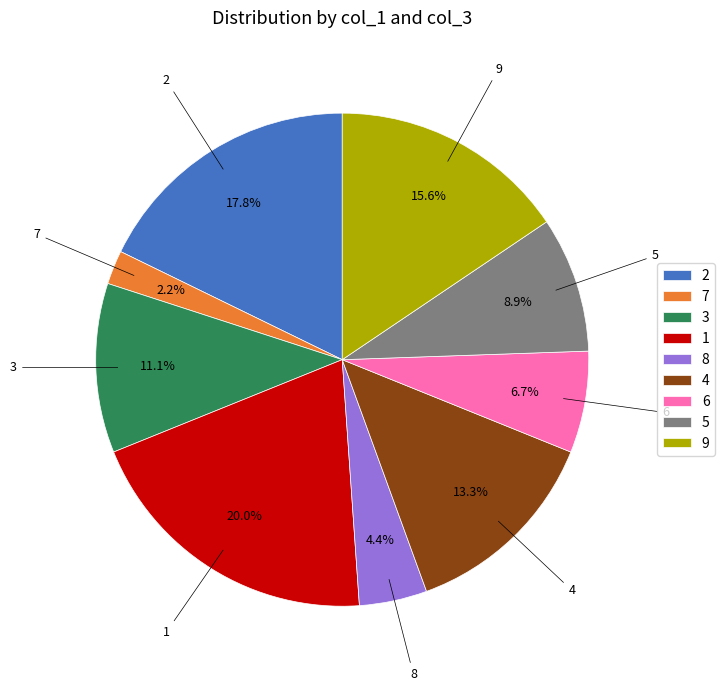

True or false: 9 accounts for 16% of the total.

True